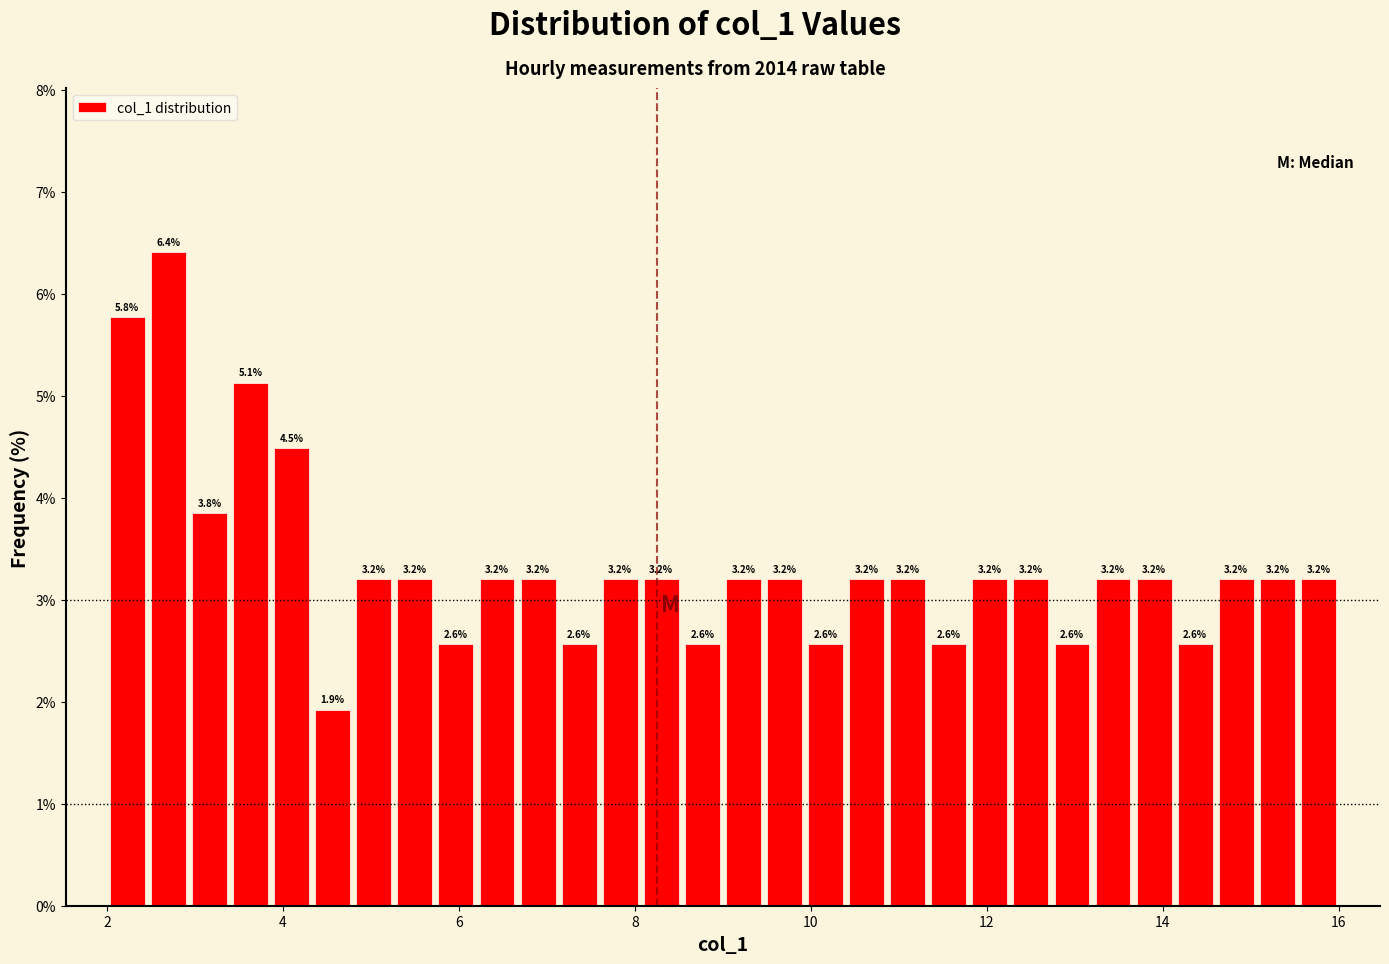

Around what value on the x-axis is the tallest bar? Give the approximate position of its centre, as read against the axis.

2.8